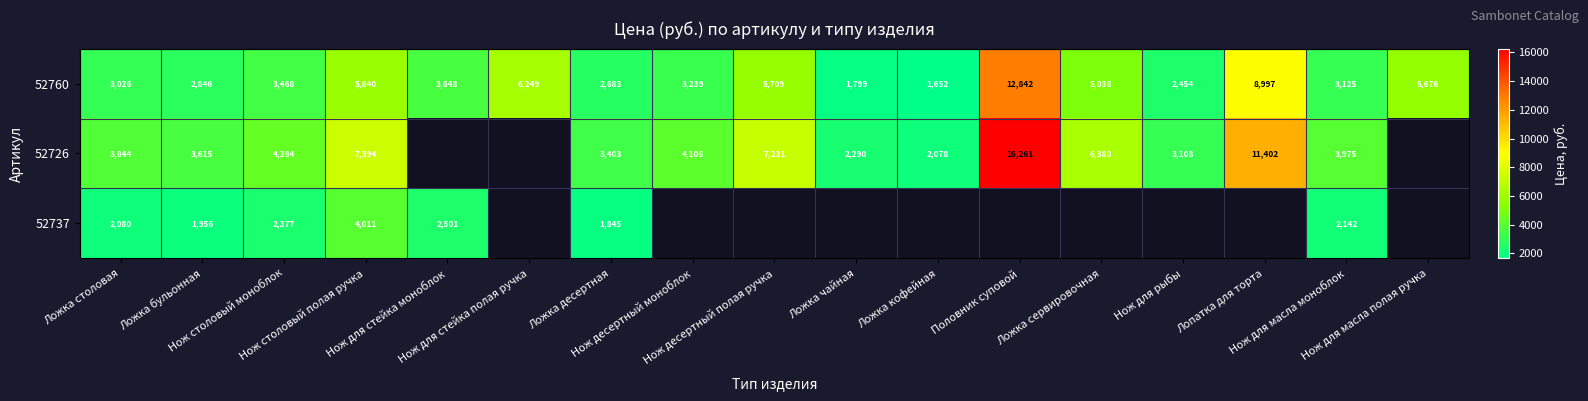

How many values in the 52760 series are below 3468?

8